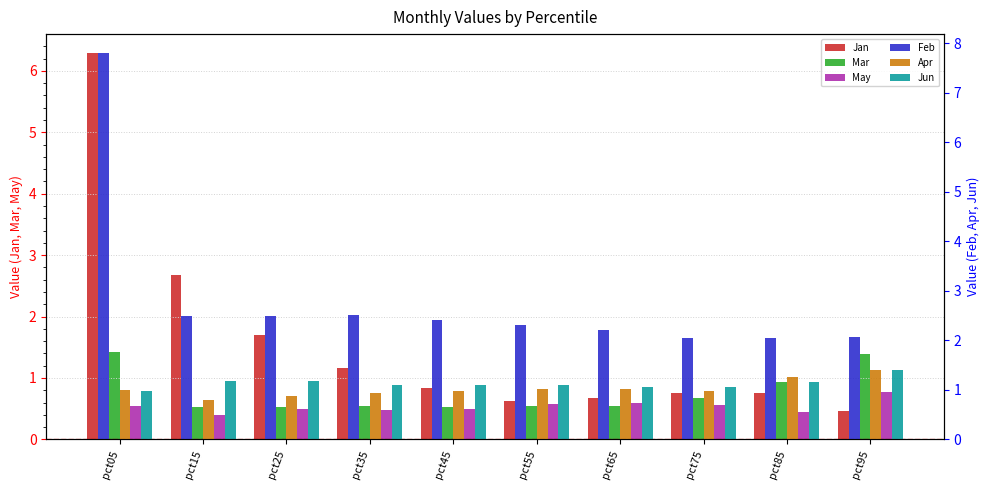

Reading left to right, list all the values displayed in this chart.

Jan: 6.3	2.7	1.7	1.2	0.8	0.6	0.7	0.8	0.7	0.5
Mar: 1.4	0.5	0.5	0.5	0.5	0.5	0.5	0.7	0.9	1.4
May: 0.5	0.4	0.5	0.5	0.5	0.6	0.6	0.6	0.4	0.8
Feb: 7.8	2.5	2.5	2.5	2.4	2.3	2.2	2.0	2.1	2.1
Apr: 1.0	0.8	0.9	0.9	1.0	1.0	1.0	1.0	1.3	1.4
Jun: 1.0	1.2	1.2	1.1	1.1	1.1	1.0	1.0	1.2	1.4